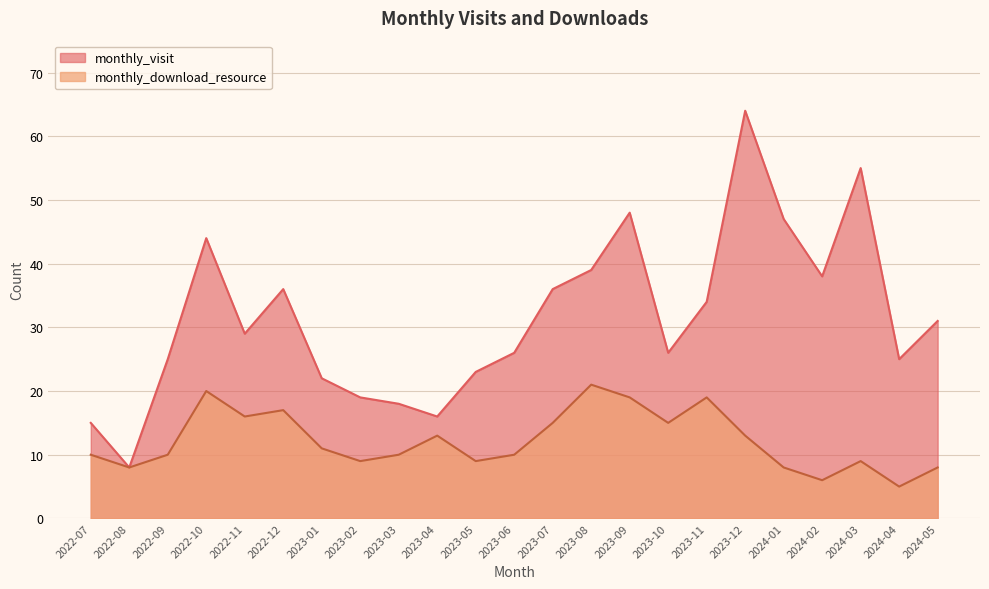

What is the difference between the maximum and minimum values in the monthly_visit series?

56